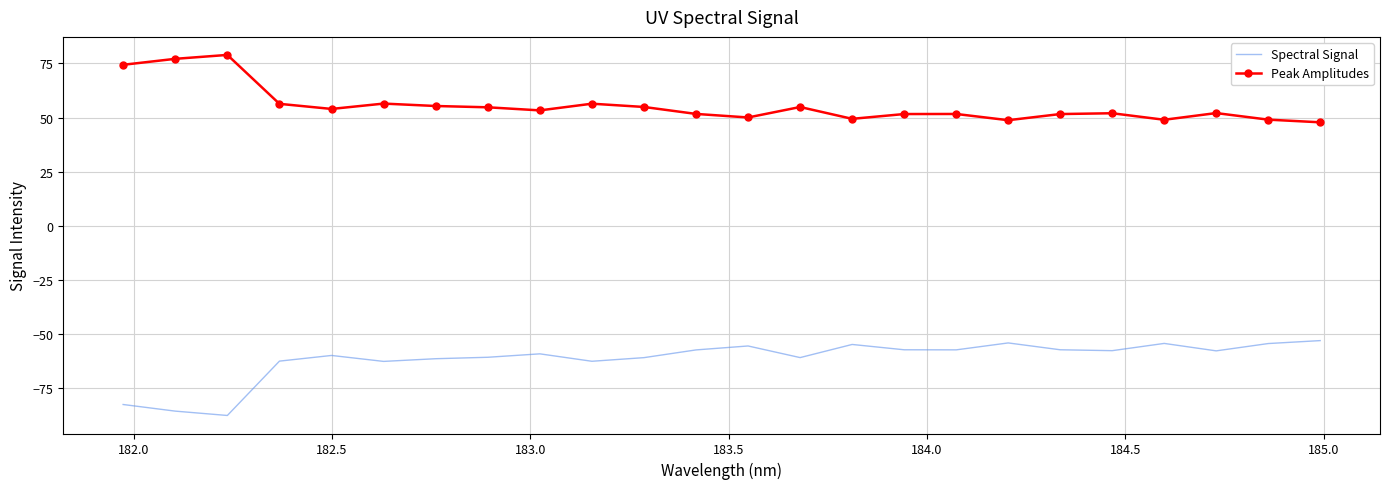

List the series in order of their peak value, lowest first.

Spectral Signal, Peak Amplitudes